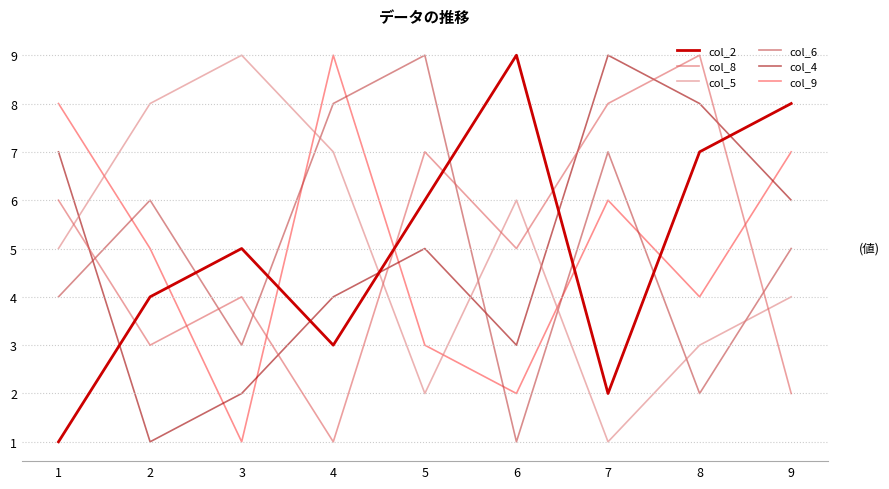

What is the sum of all col_4 values?

45